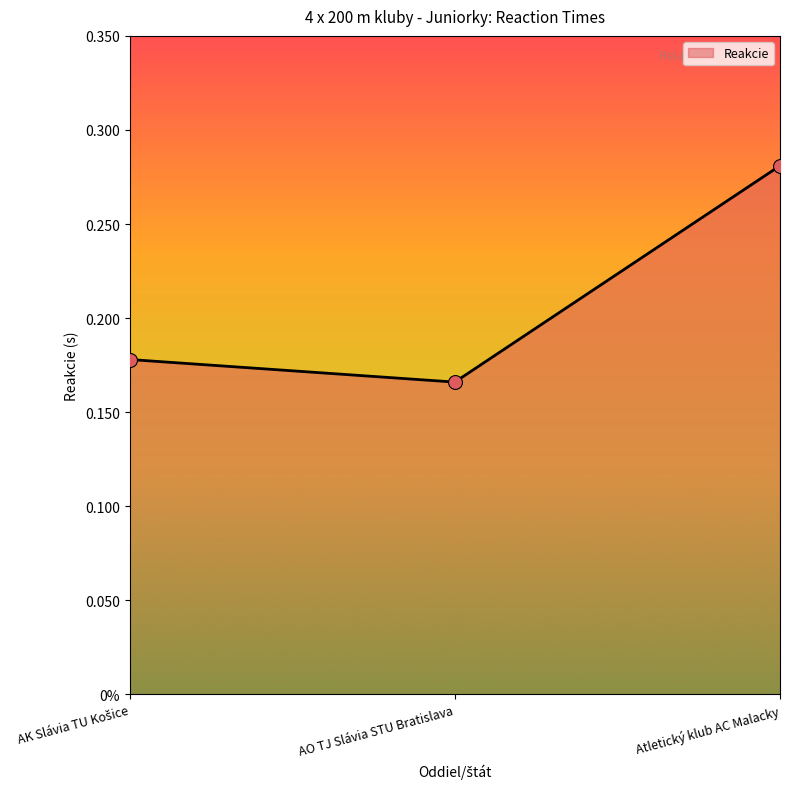

Between AO TJ Slávia STU Bratislava and Atletický klub AC Malacky, which is larger?

Atletický klub AC Malacky